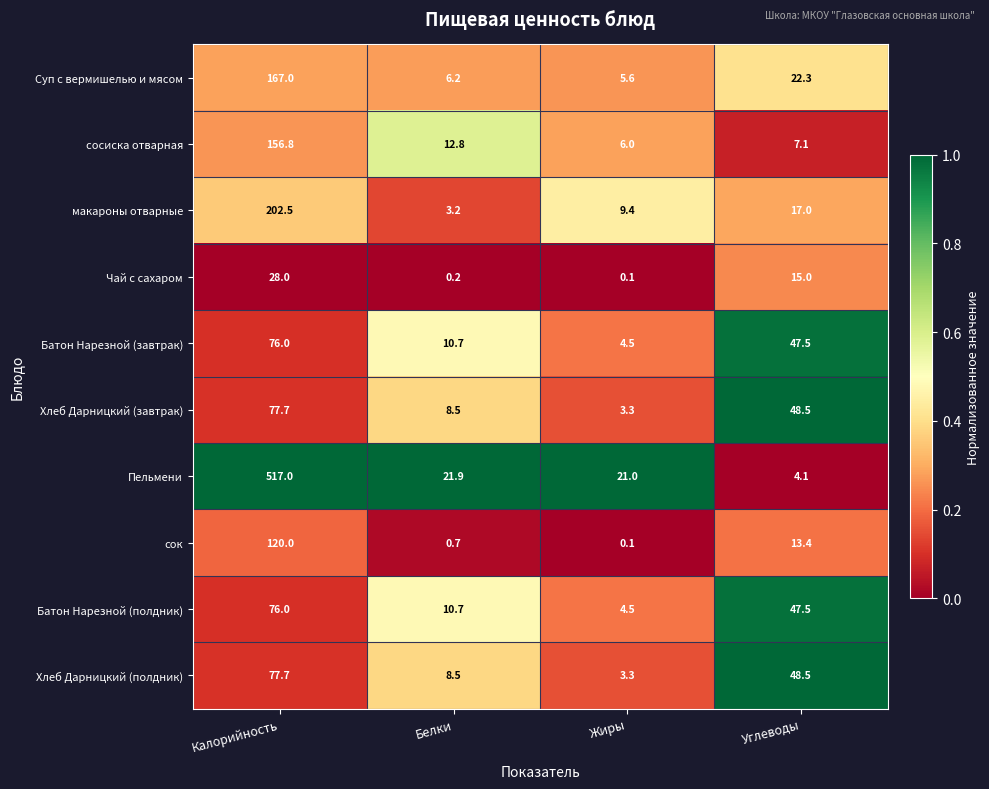

Rank the categories by Хлеб Дарницкий (завтрак) value from lowest to highest.

Жиры, Белки, Углеводы, Калорийность